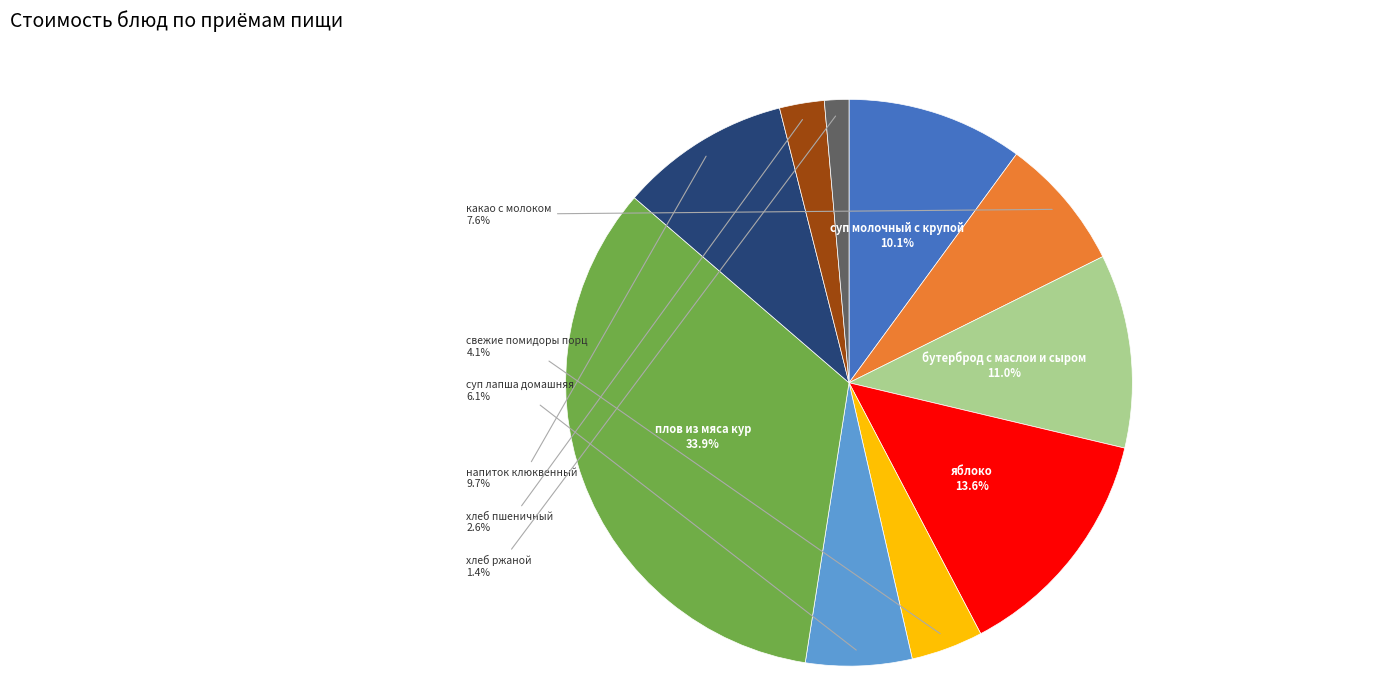

True or false: хлеб ржаной accounts for 8% of the total.

False